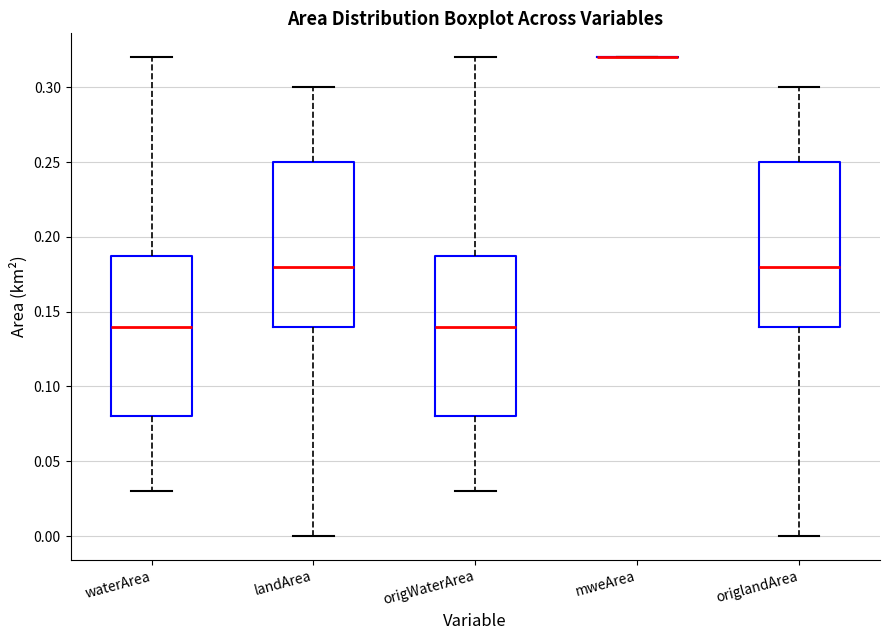

Where does the upper whisker of the box for waterArea end on the y-axis? The values are not printed on the chart, so give them approximately, as read against the axis.

0.32